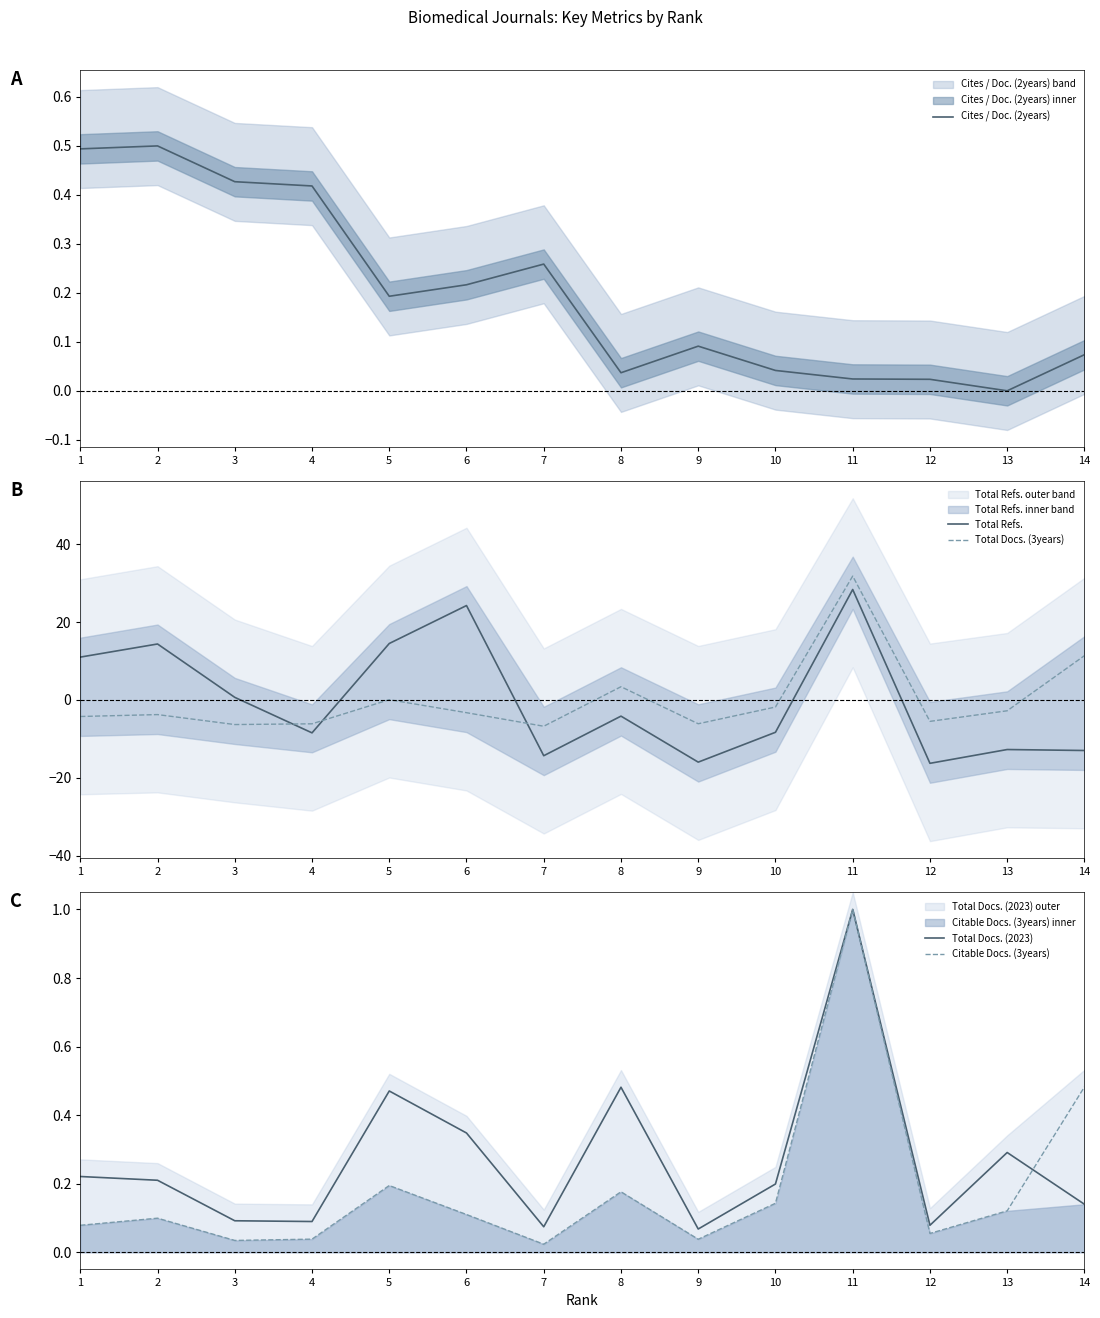

Between 3 and 12, which series saw the biggest shift?

Total Refs.